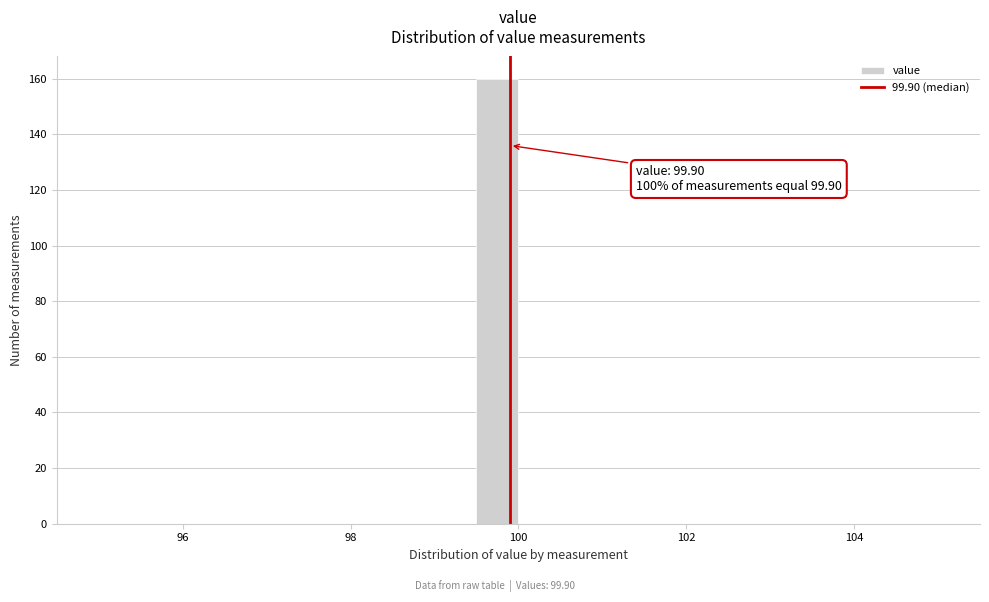

Around what value on the x-axis is the tallest bar? Give the approximate position of its centre, as read against the axis.

99.8